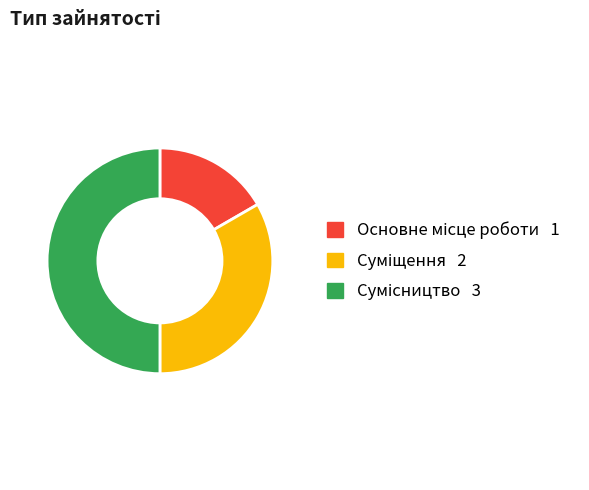

Count the number of slices in the pie.

3